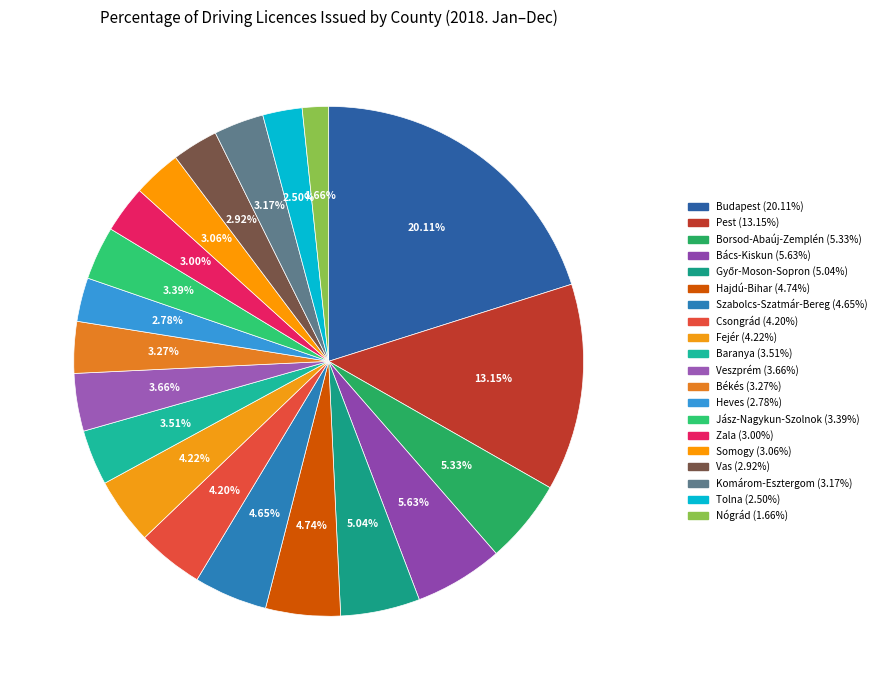

Do Csongrád and Nógrád together represent more than half of the pie?

No